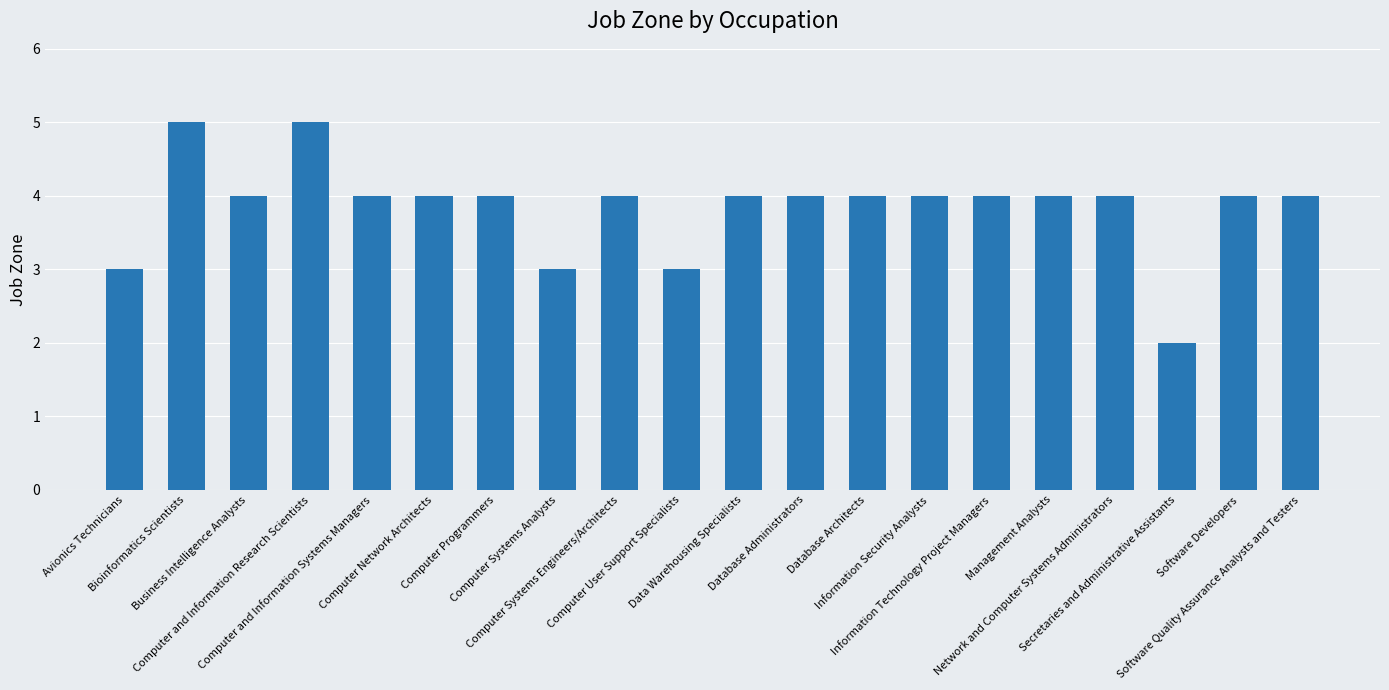

Where does the data first go above 4?

Bioinformatics Scientists